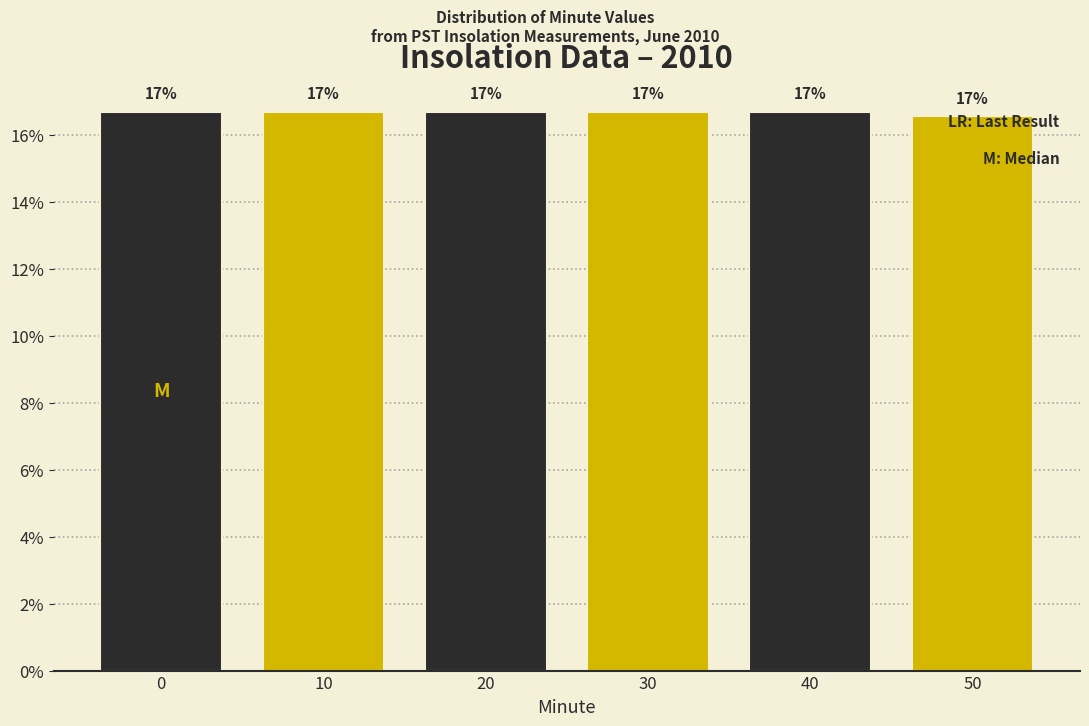

Does the chart contain any negative values?

No